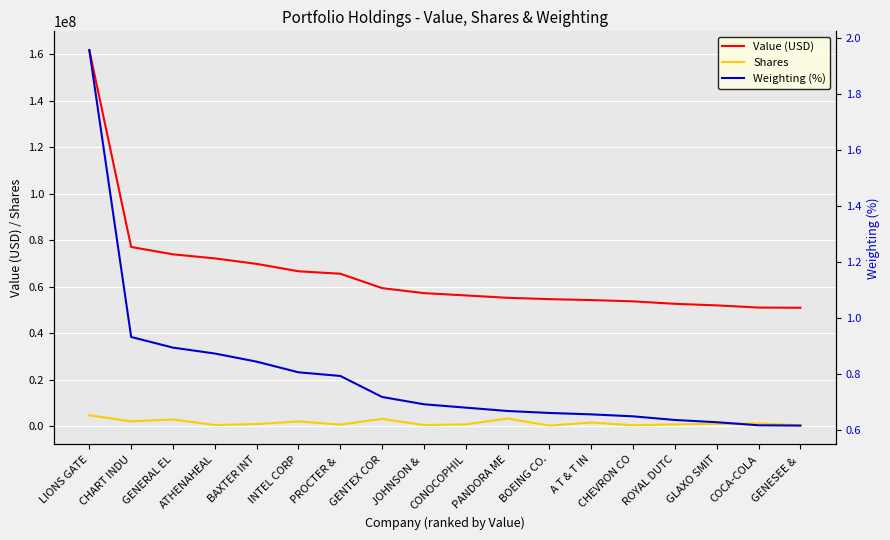

How many values in the Value (USD) series are below 57332000?

9